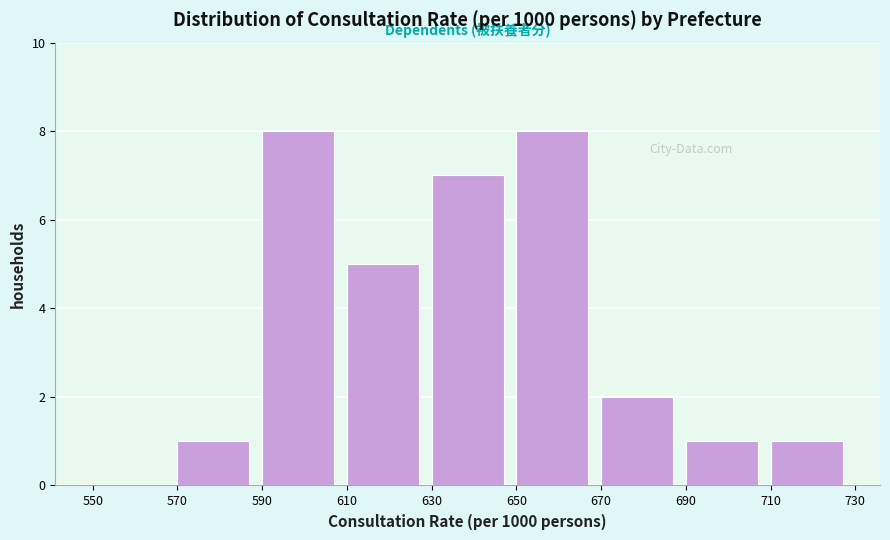

Reading left to right, transcribe this chart: for each bar, give the range it covers on the x-axis and its height. The values are not printed on the chart, so give them approximately, as read against the axis.

550 to 570: 0
570 to 590: 1
590 to 610: 8
610 to 630: 5
630 to 650: 7
650 to 670: 8
670 to 690: 2
690 to 710: 1
710 to 730: 1